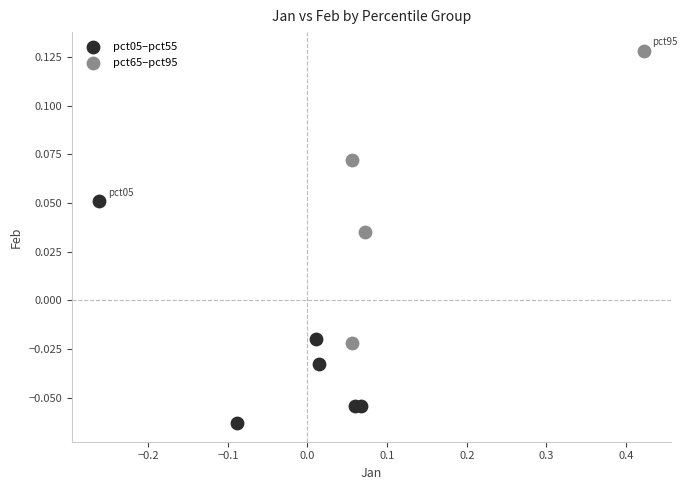

Which series contains the highest Y value?

pct65–pct95